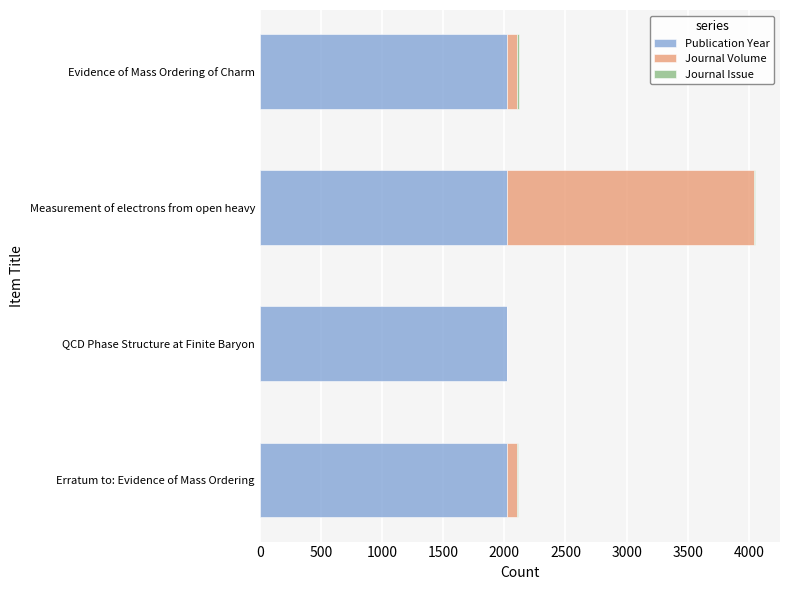

The value of Publication Year at Measurement of electrons from open heavy is 2023. True or false?

True